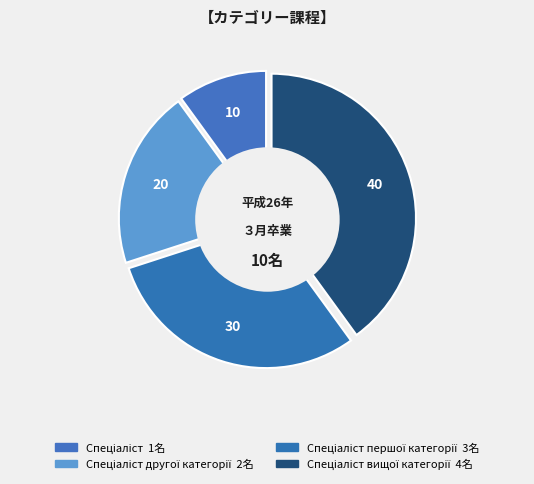

What percentage is the Спеціаліст вищої категорії slice, to the nearest percent?

40%